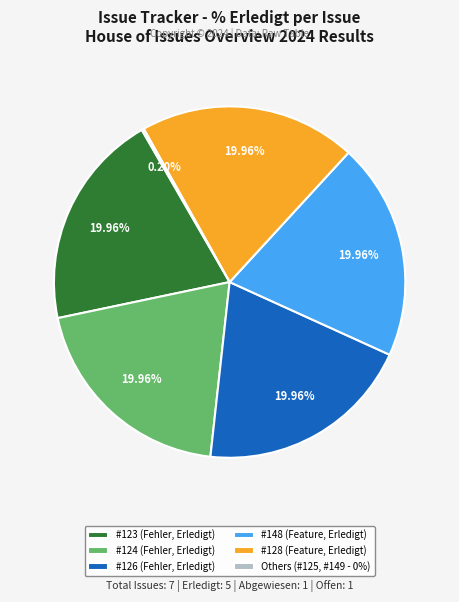

Is there a majority slice in this chart?

No